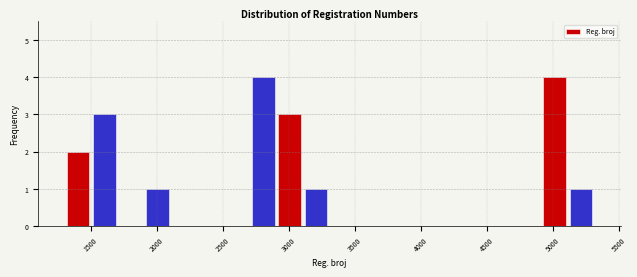

Reading left to right, transcribe this chart: for each bar, give the range it covers on the x-axis and its height. Neither the bar edges nor the heights are printed on the chart, so give them approximately, as read against the axes.

1300 to 1500: 2
1500 to 1700: 3
1700 to 1900: 0
1900 to 2100: 1
2100 to 2300: 0
2300 to 2500: 0
2500 to 2700: 0
2700 to 2900: 4
2900 to 3100: 3
3100 to 3300: 1
3300 to 3500: 0
3500 to 3700: 0
3700 to 3900: 0
3900 to 4100: 0
4100 to 4300: 0
4300 to 4500: 0
4500 to 4700: 0
4700 to 4900: 0
4900 to 5100: 4
5100 to 5300: 1